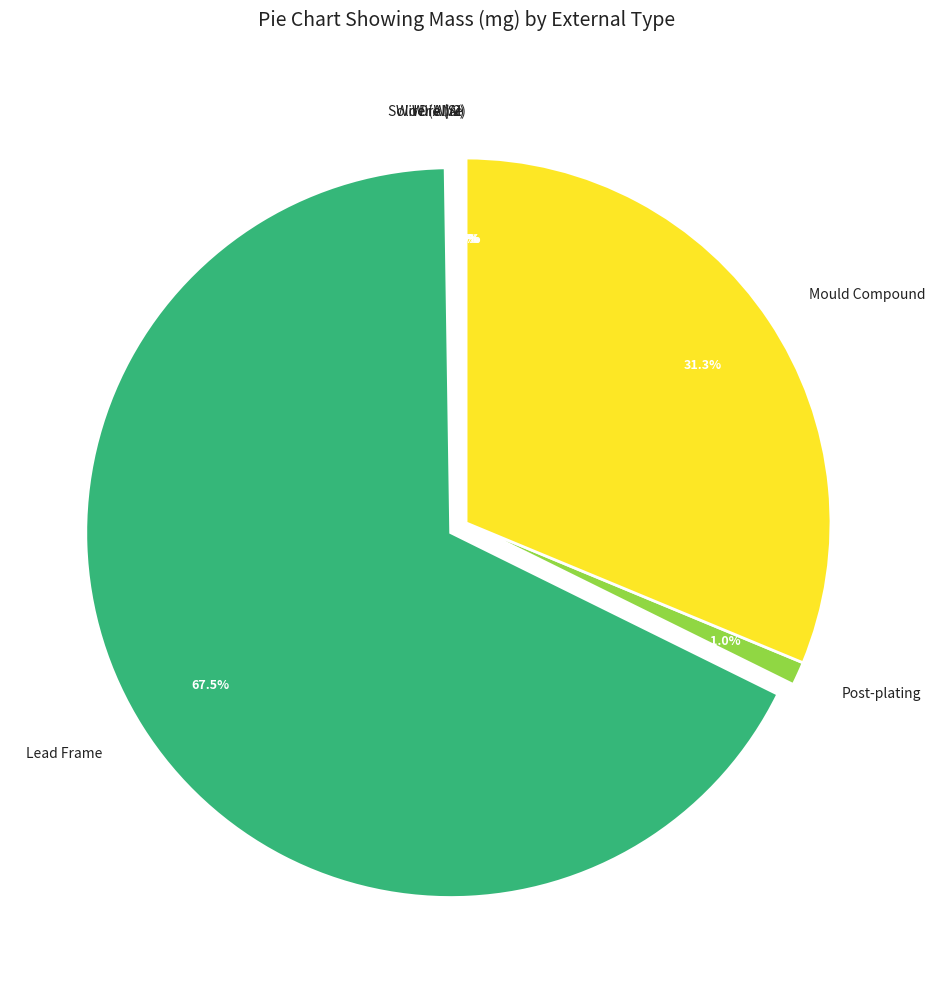

Which slice is the largest?

Lead Frame